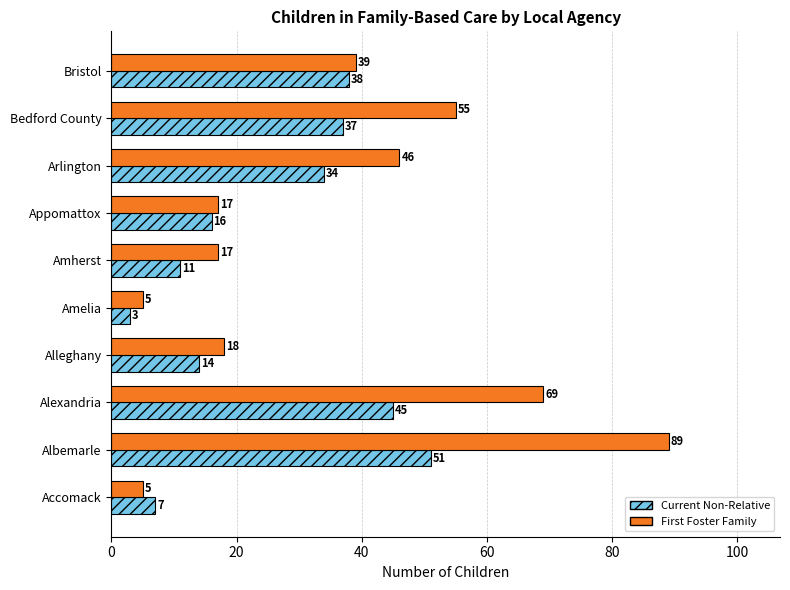

At which label does Current Non-Relative reach its minimum?

Amelia